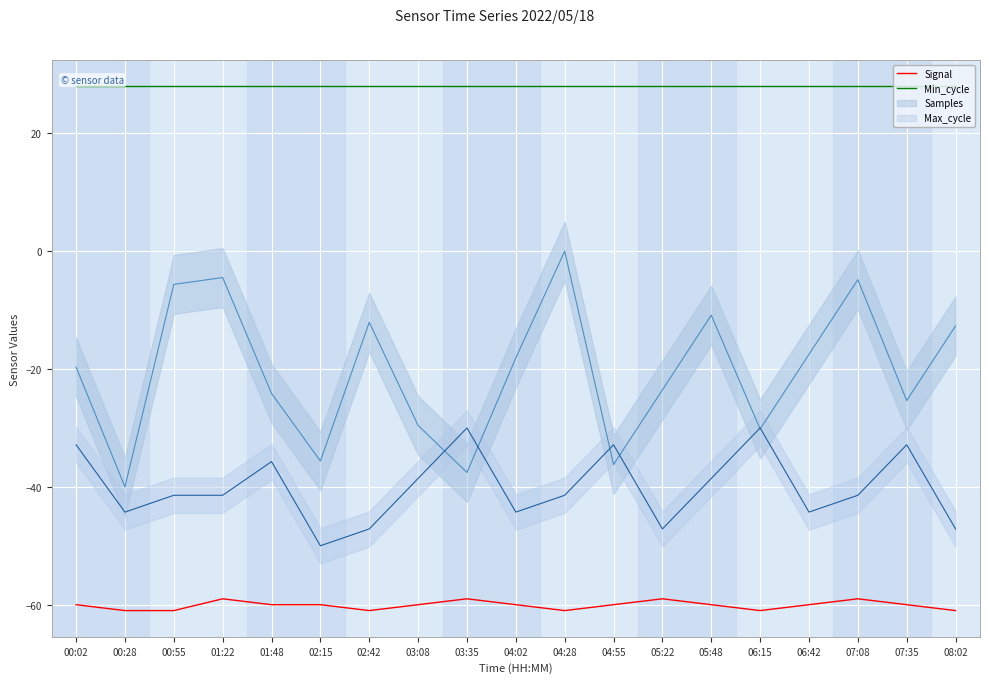

True or false: Min_cycle and Signal intersect in this chart.

False